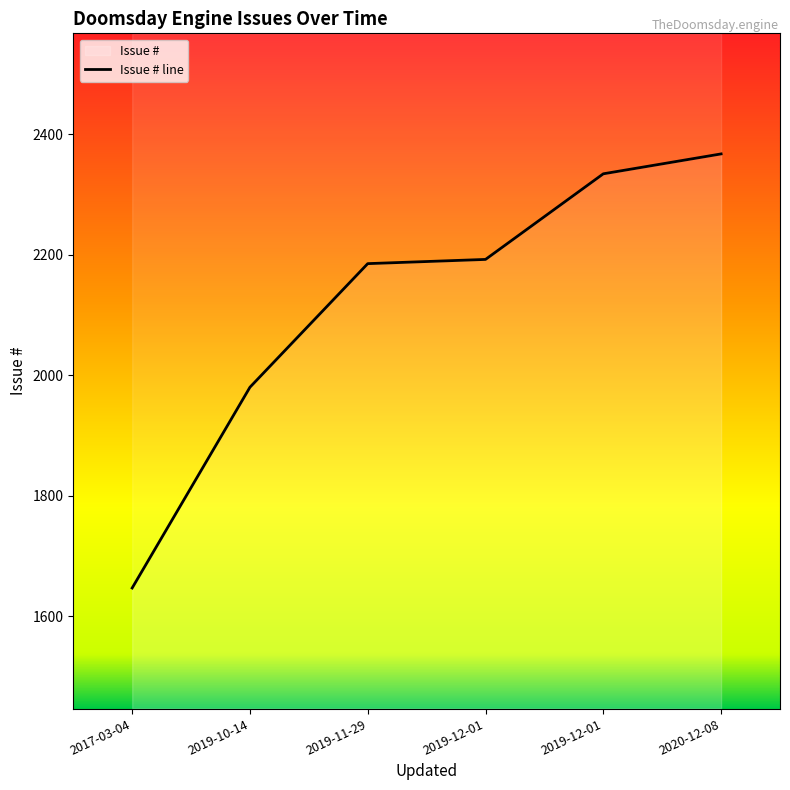

Rank the categories by value from lowest to highest.

2017-03-04, 2019-10-14, 2019-11-29, 2019-12-01, 2019-12-01, 2020-12-08